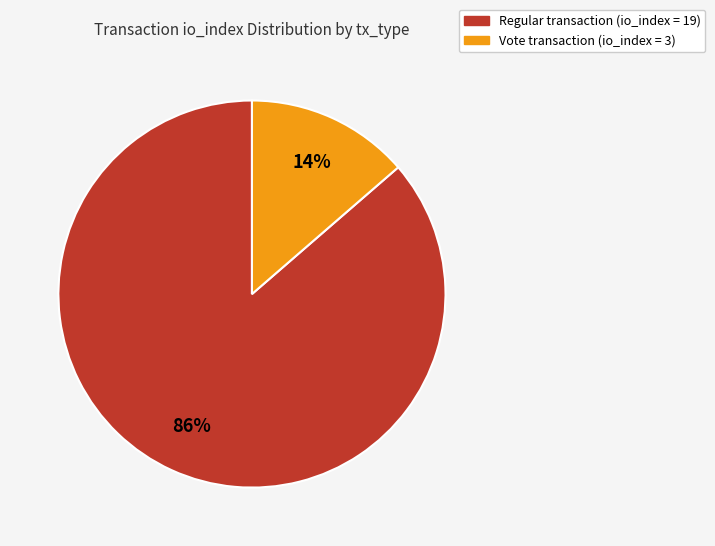

How many slices are in this pie chart?

2